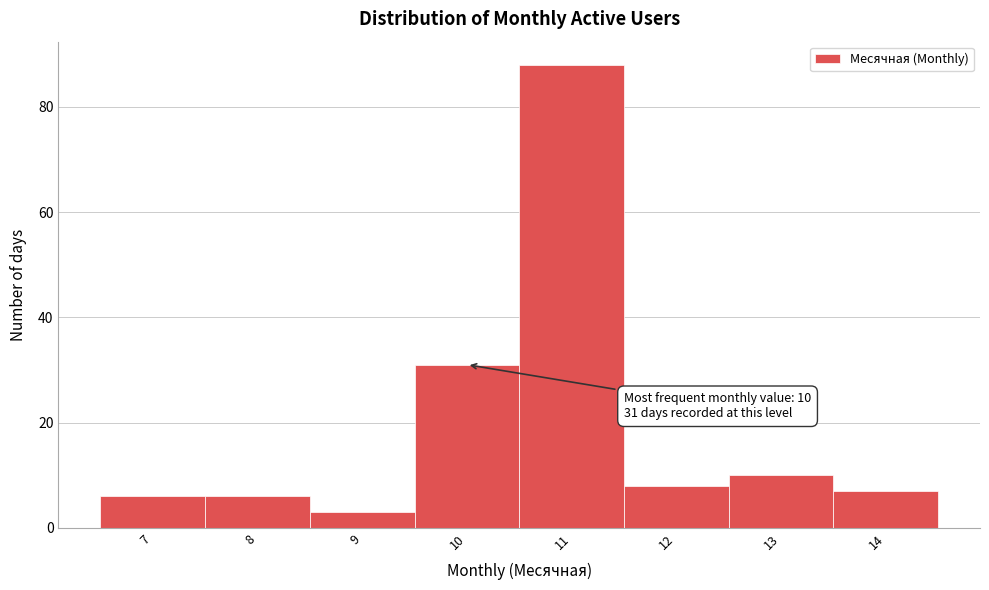

Which range on the x-axis has the tallest bar?

10.5 to 11.5